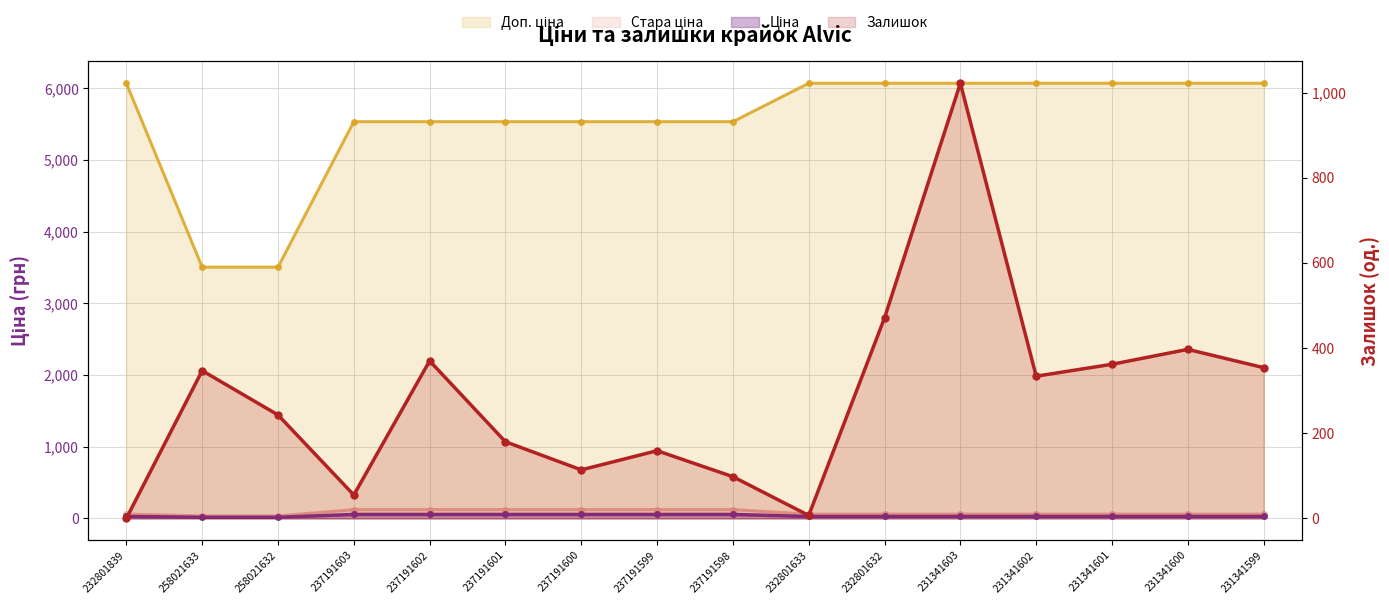

What is the greatest value displayed?

6072.0